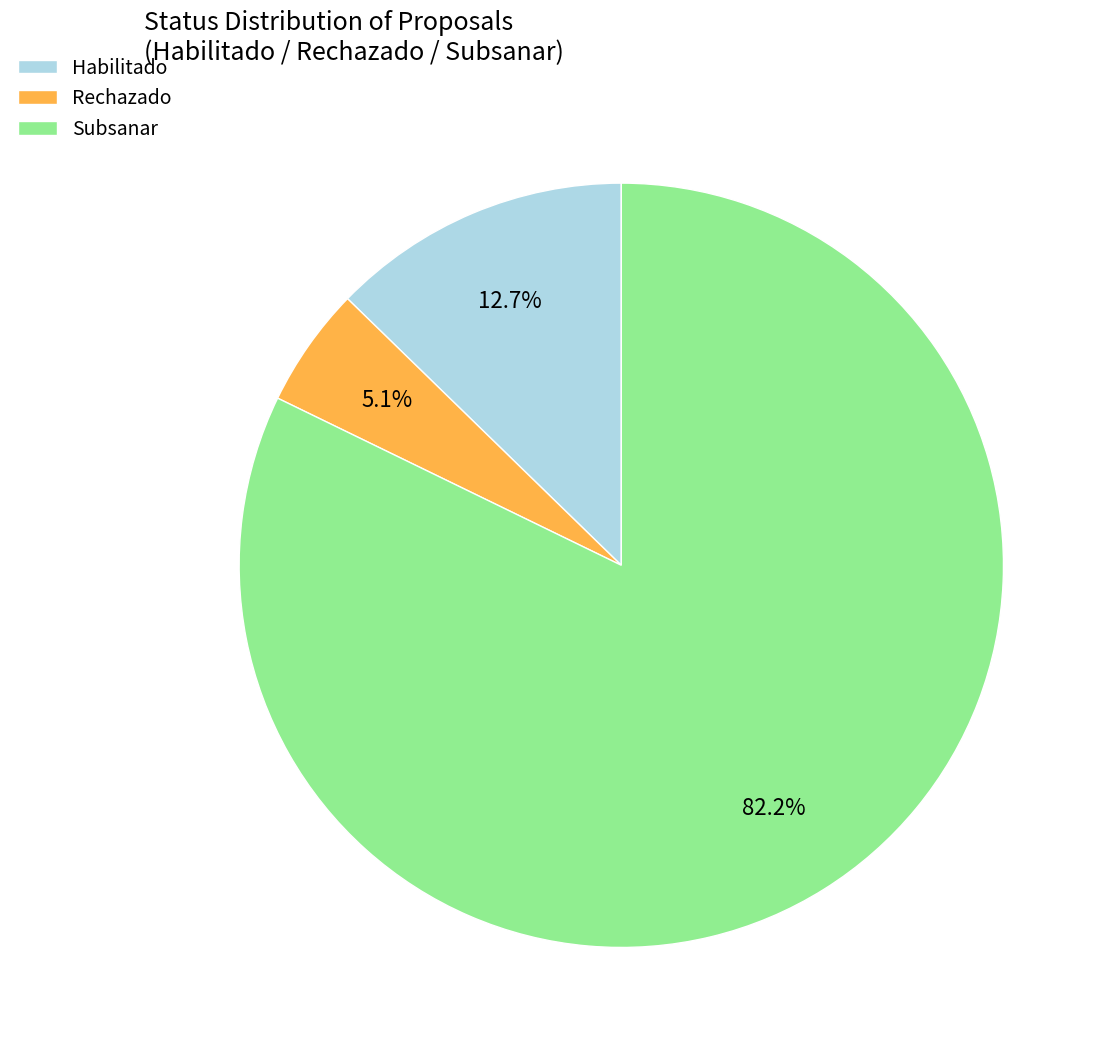

Between Subsanar and Habilitado, which is larger?

Subsanar